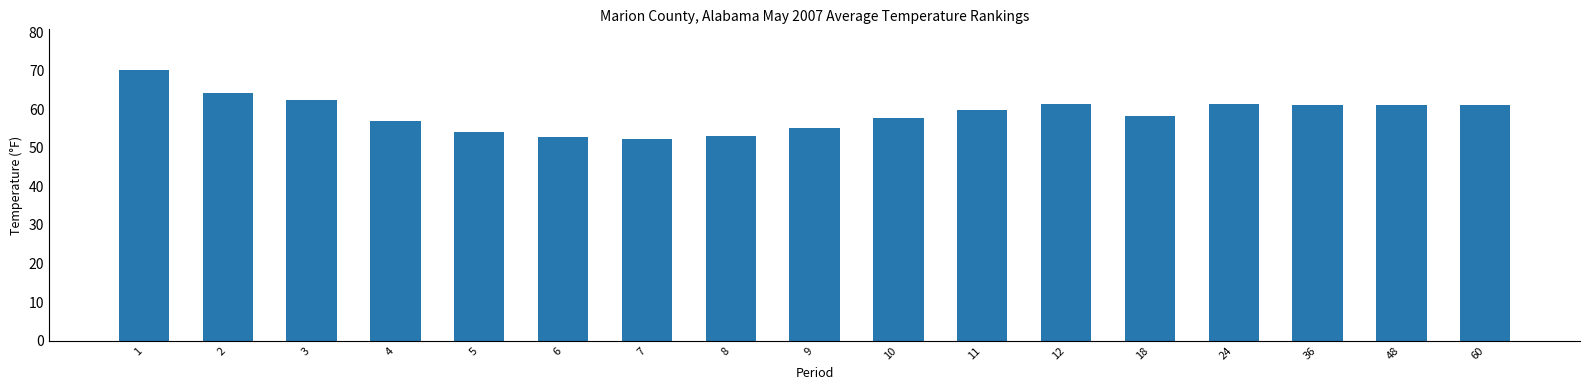

Does the chart contain stacked bars?

No